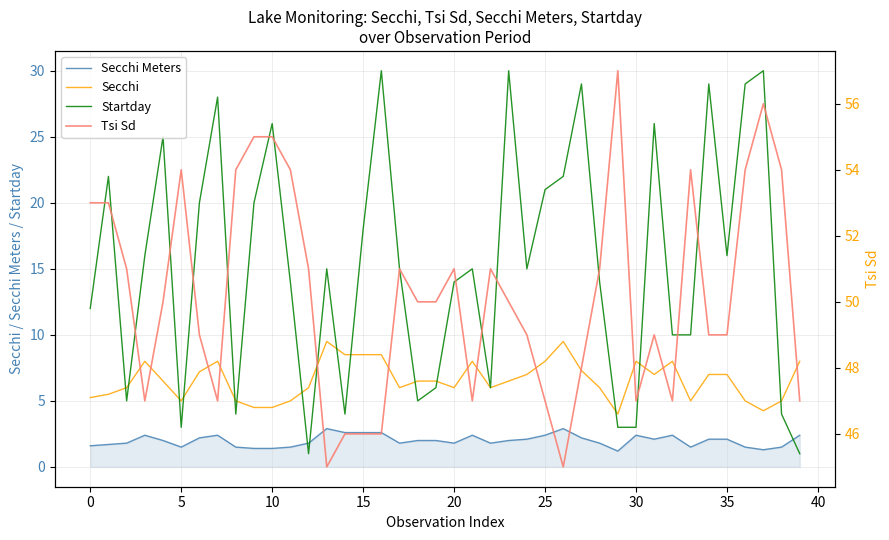

List the series in order of their peak value, lowest first.

Secchi Meters, Secchi, Startday, Tsi Sd